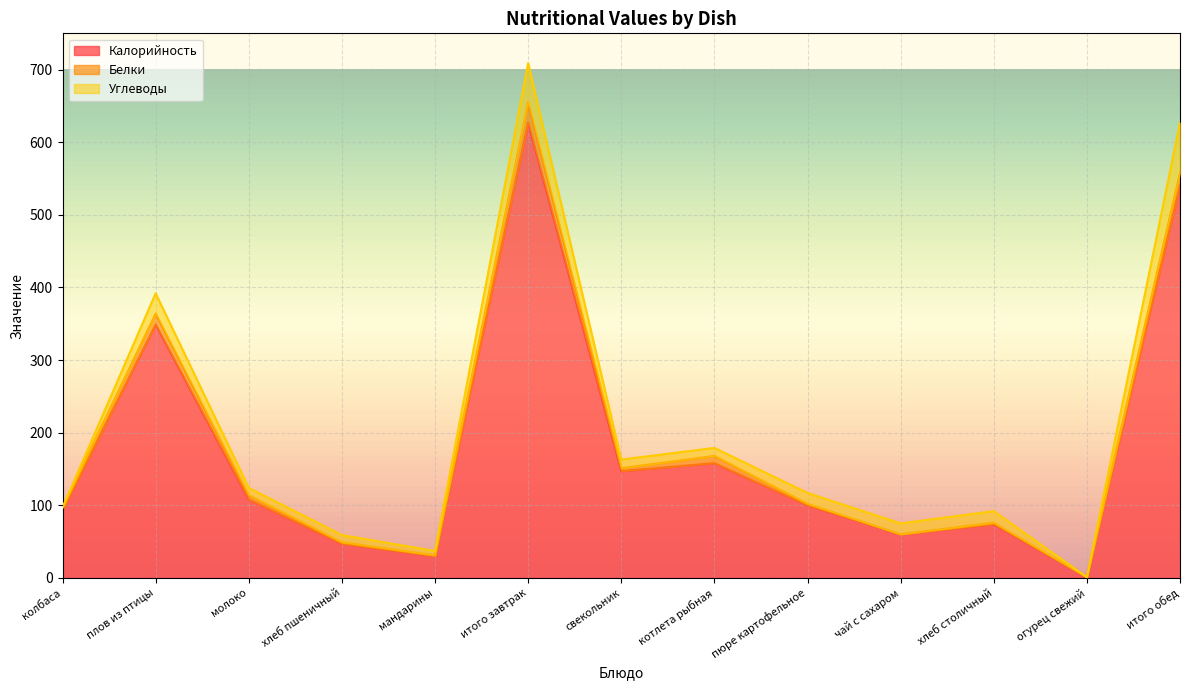

Between молоко and хлеб столичный, which is larger?

молоко